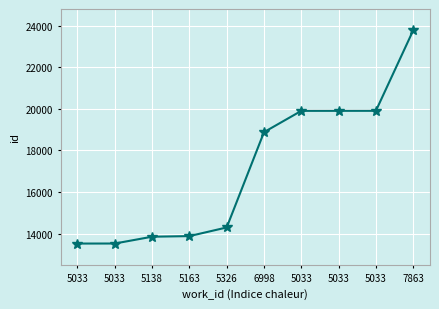

What is the label of the 4th point from the right?

5033